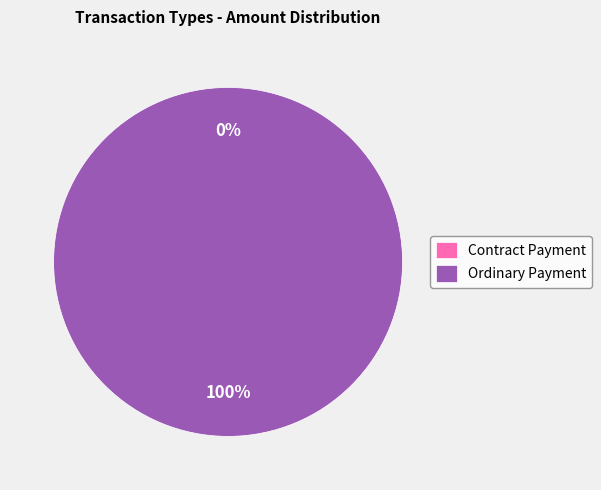

Which slice is the smallest?

Contract Payment